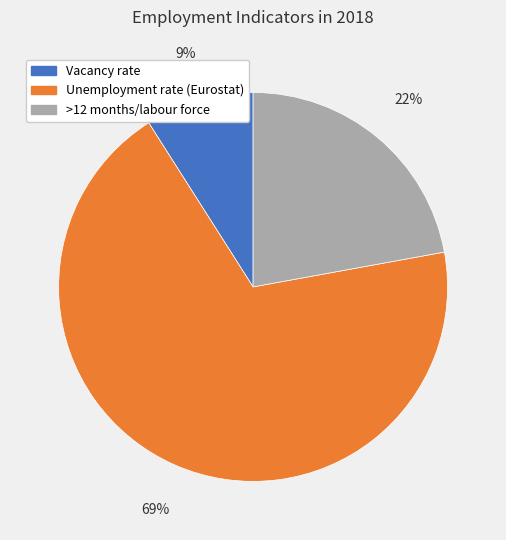

What is the ratio of the value at Vacancy rate to the value at >12 months/labour force?

0.4